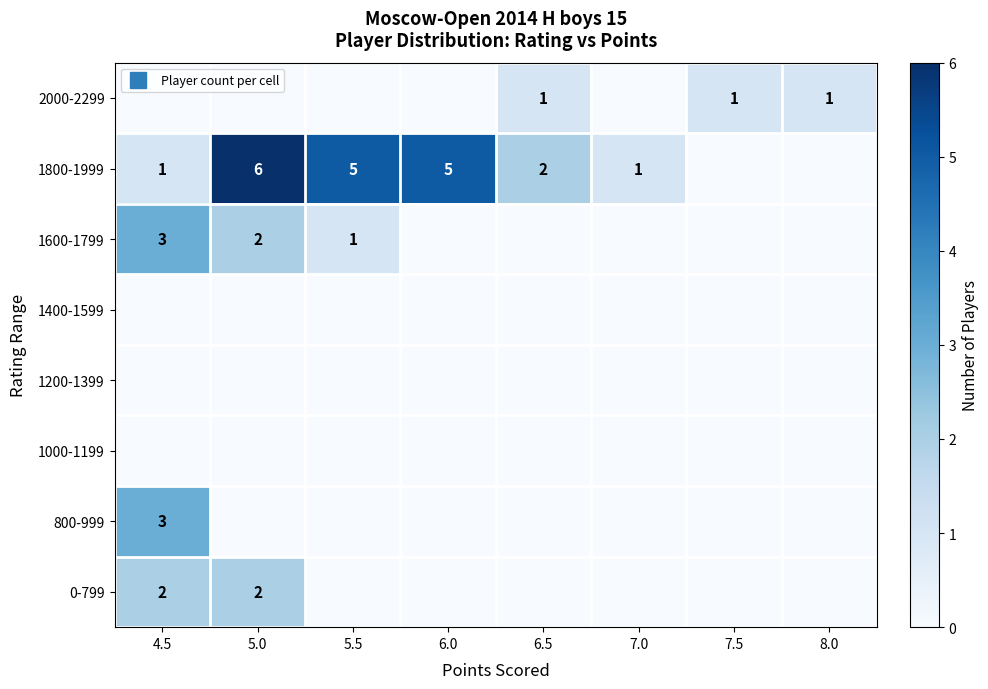

What is the maximum value for 800-999?

3